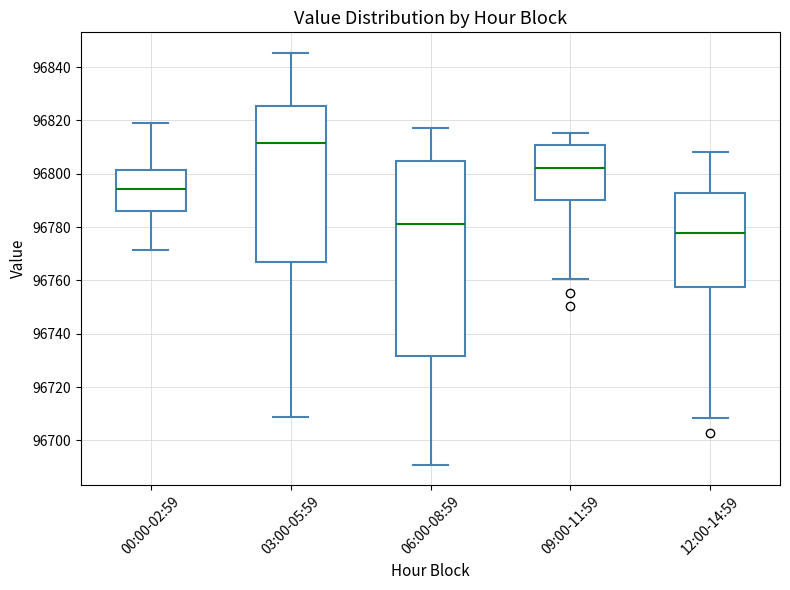

Comparing the boxes themselves (not the whiskers), which one is the tallest?

06:00-08:59